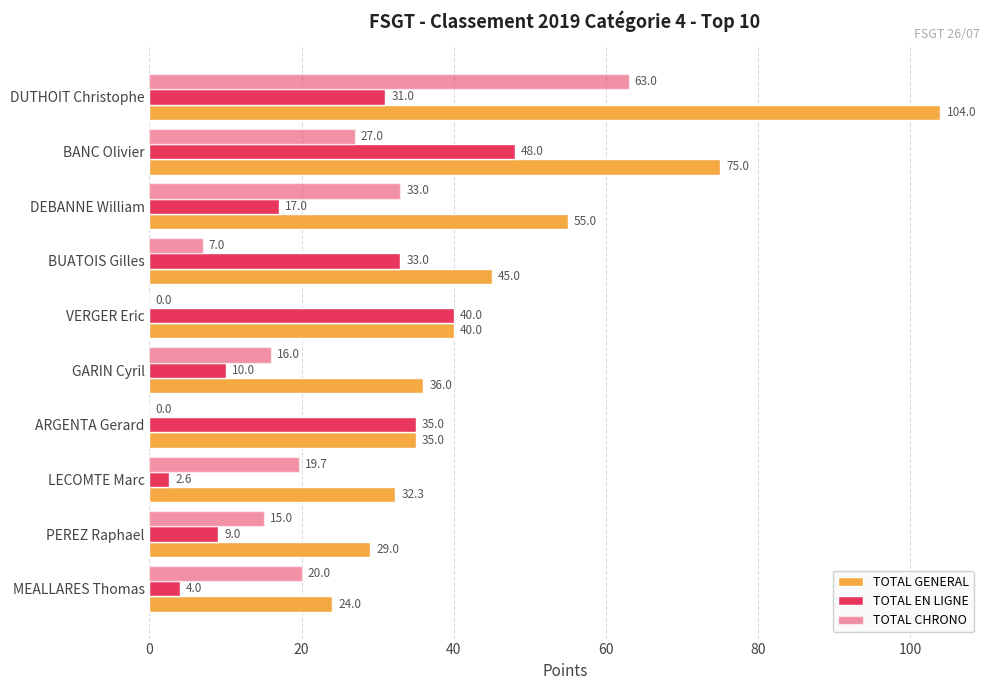

How many values in TOTAL CHRONO are above zero?

8